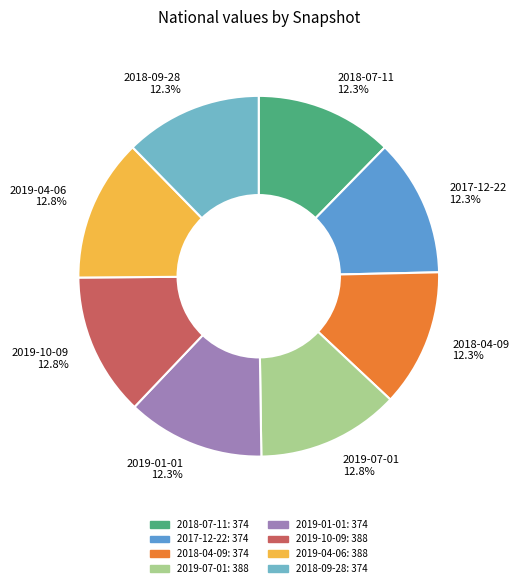

To the nearest percent, what is the combined percentage of 2019-01-01 and 2017-12-22?

25%